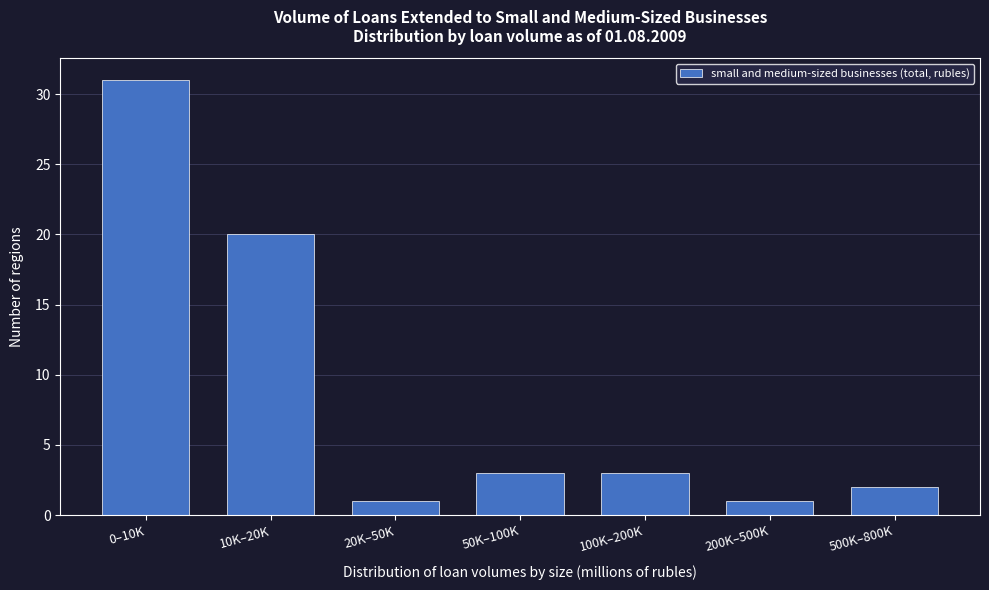

Reading left to right, list all the values displayed in this chart.

0–10K=31	10K–20K=20	20K–50K=1	50K–100K=3	100K–200K=3	200K–500K=1	500K–800K=2